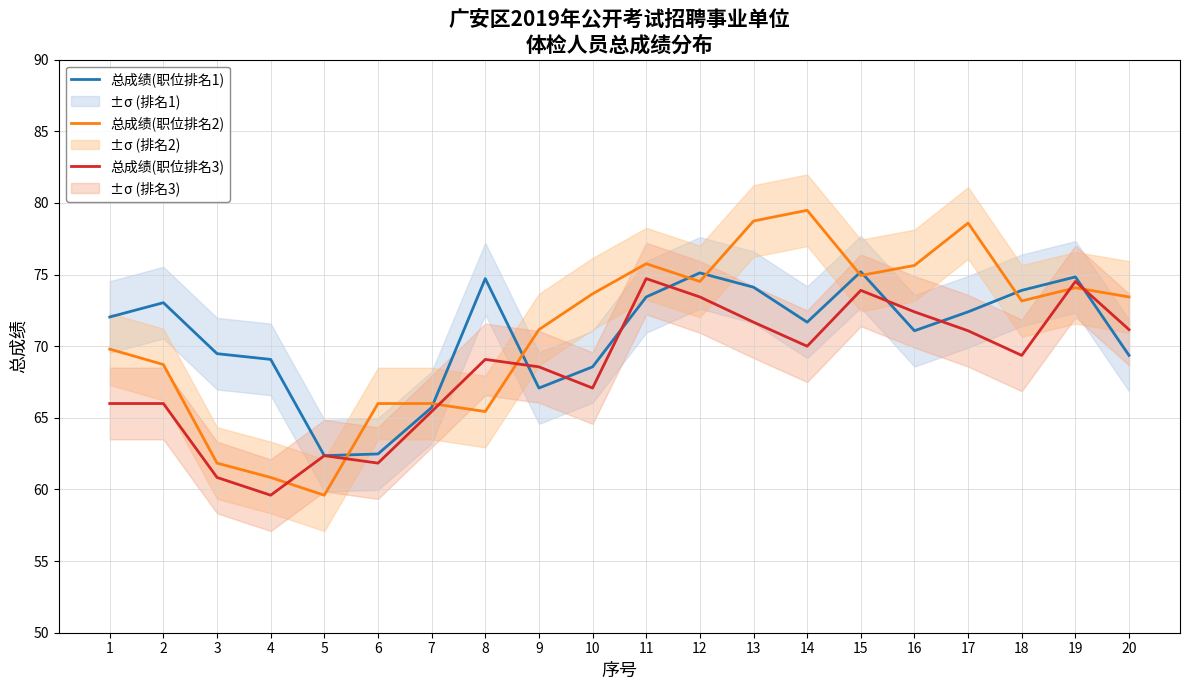

What is the sum of all 总成绩(职位排名2) values?

1421.4